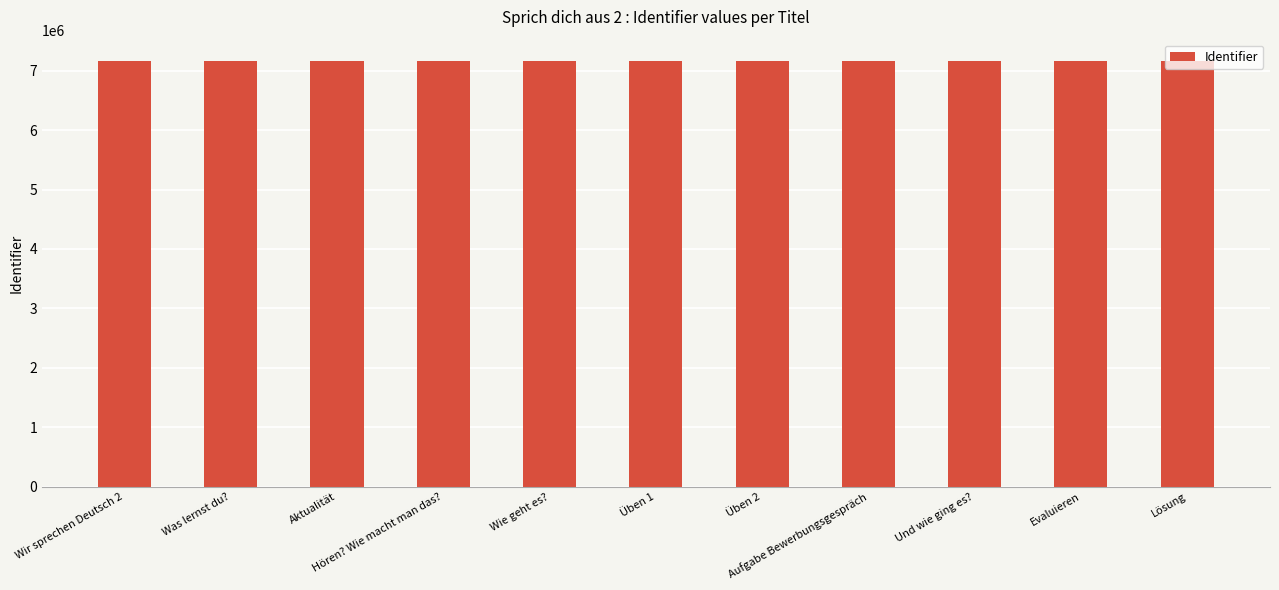

What is the sum of all values?

78789954